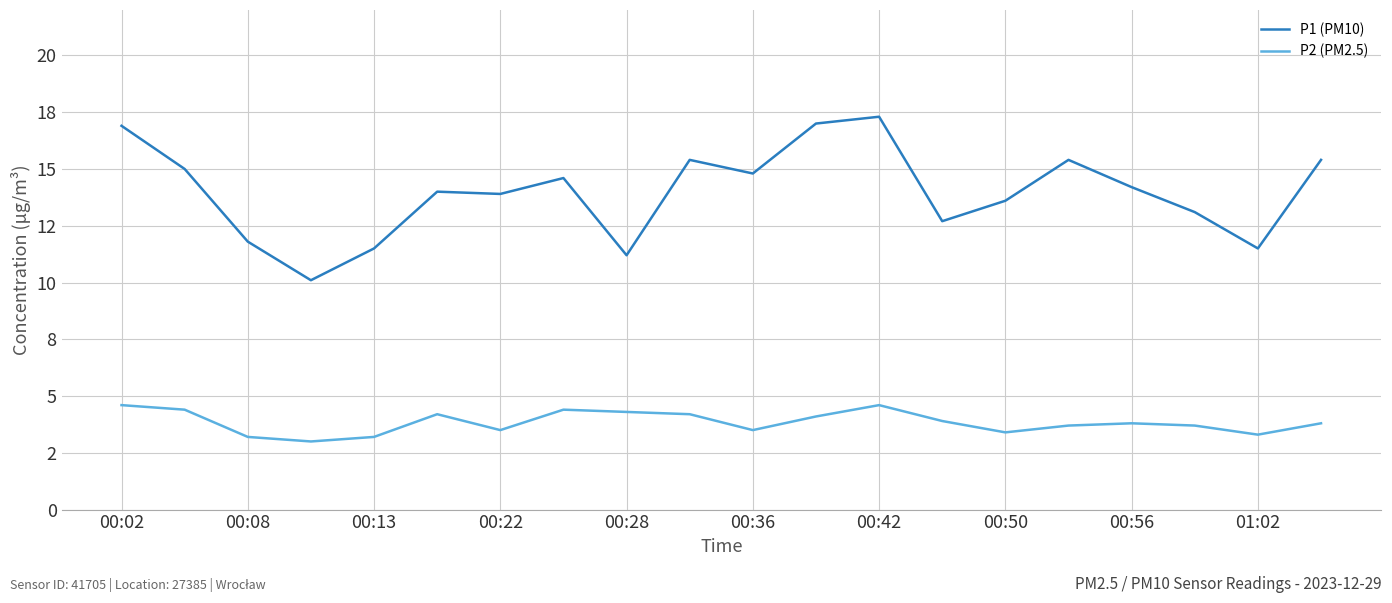

Does the chart have visible grid lines?

Yes